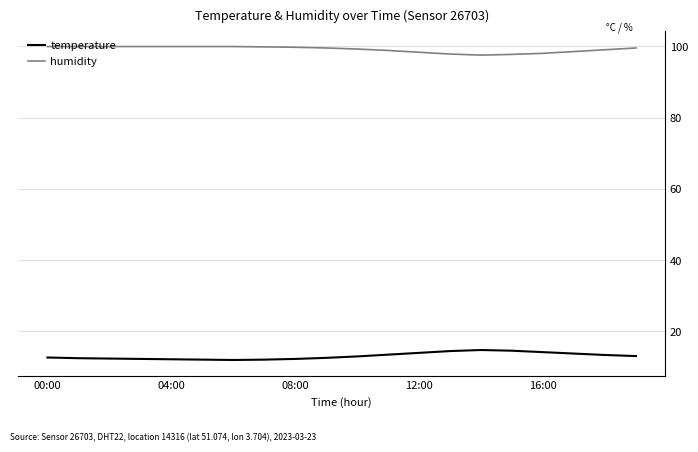

True or false: temperature and humidity intersect in this chart.

False